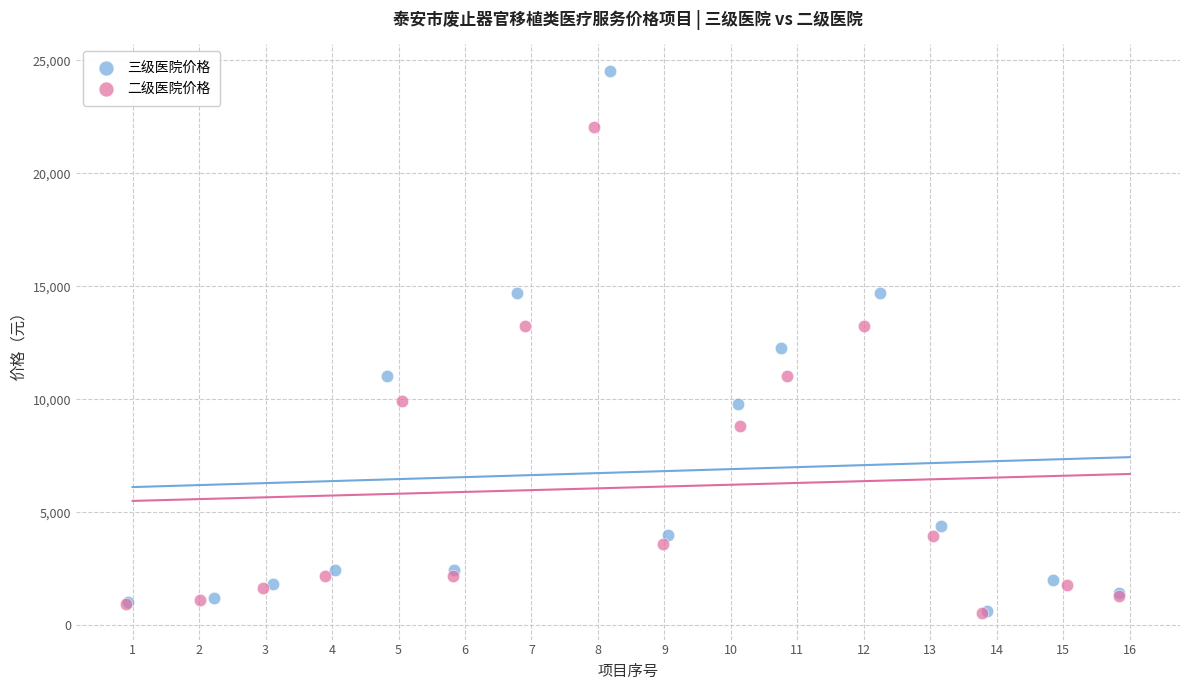

Which series has the widest spread of Y values?

三级医院价格